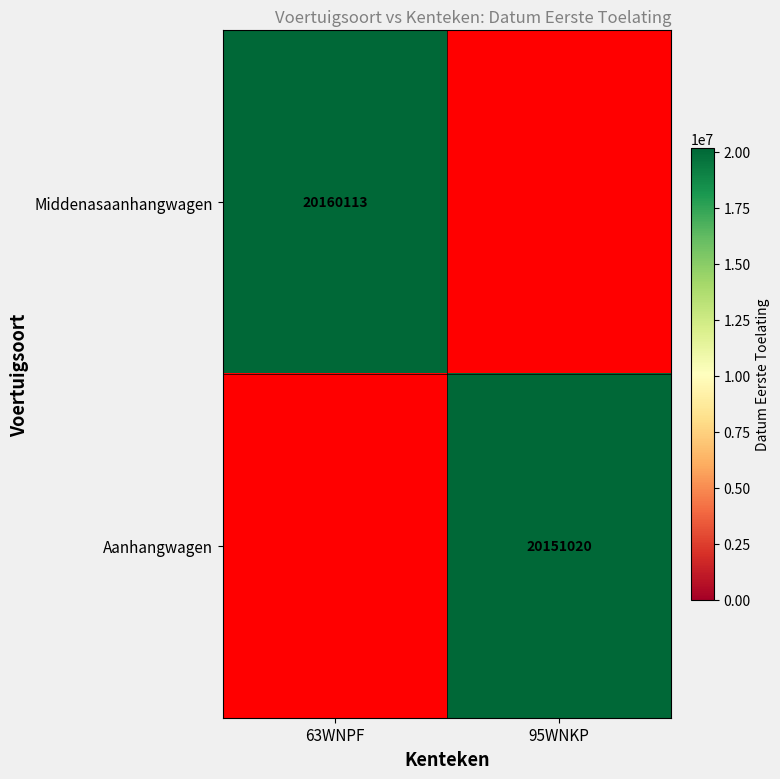

The Aanhangwagen series shows 12784803 at 95WNKP. True or false?

False